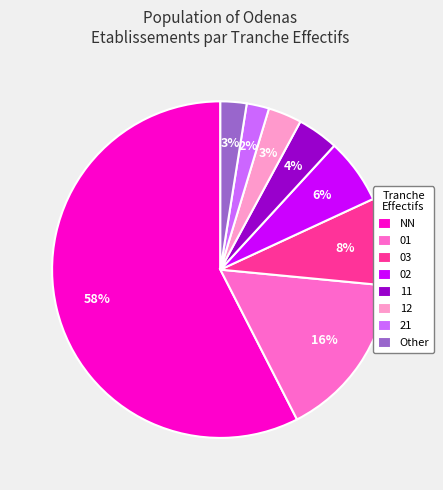

To the nearest percent, what is the difference between the 12 and 02 slice percentages?

3%